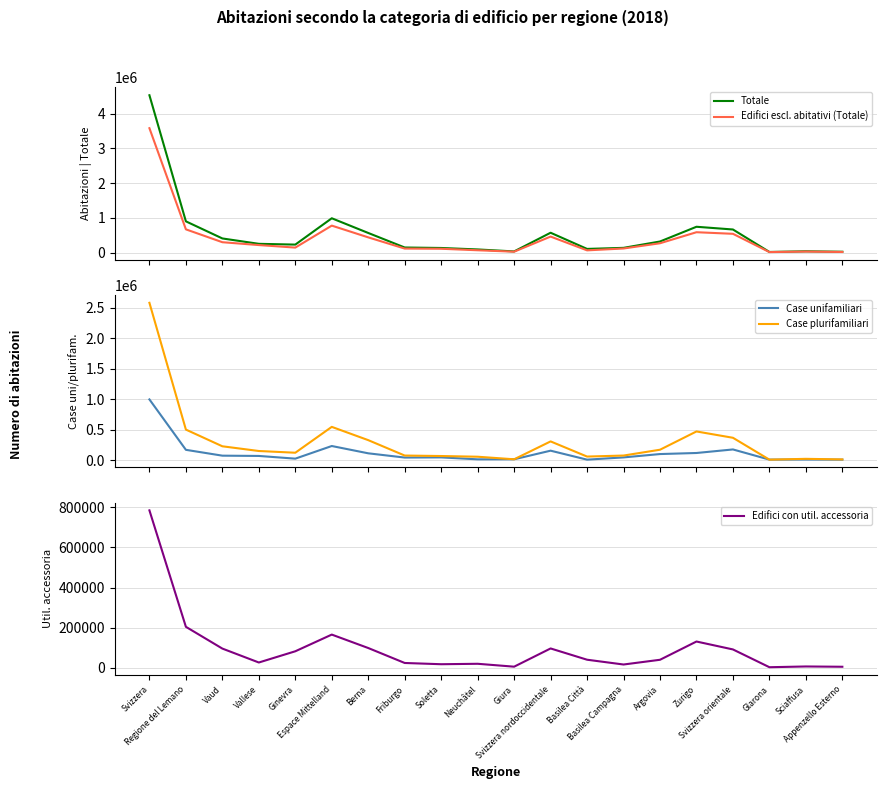

Where does the Case plurifamiliari series first go above 151187?

Svizzera